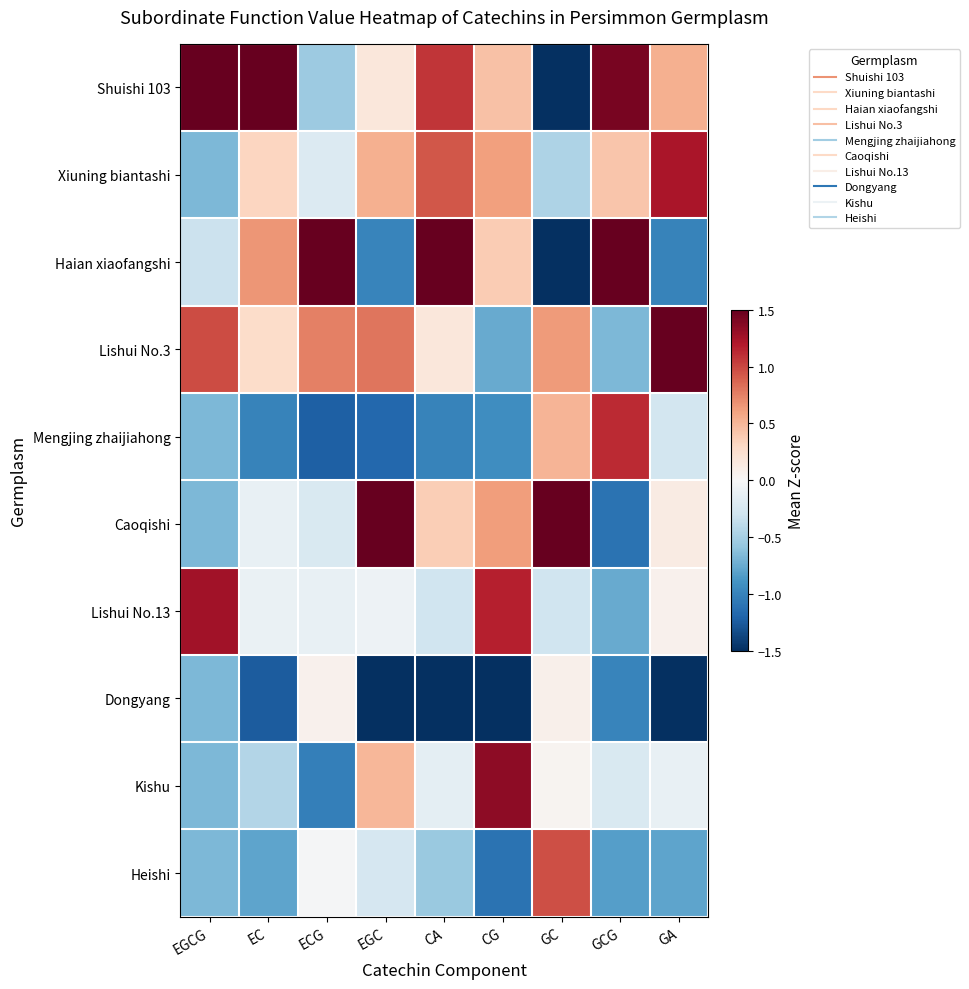

What is the difference between the highest and lowest values at CG?

3.1